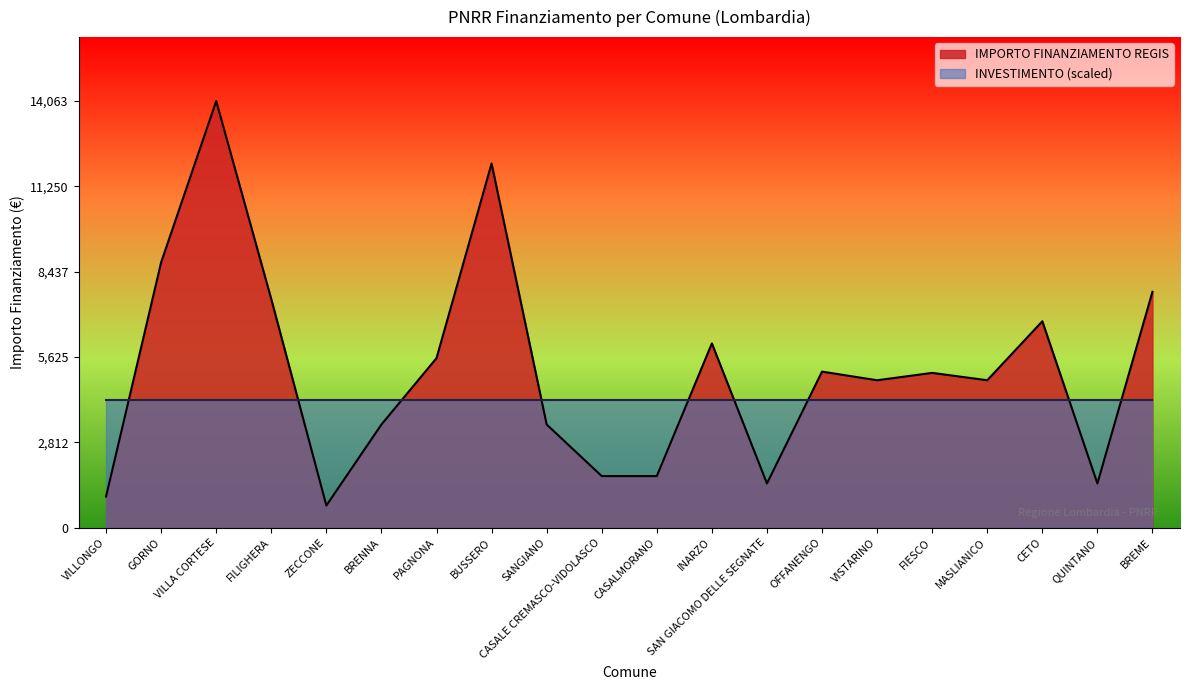

Rank the categories by value from lowest to highest.

ZECCONE, VILLONGO, SAN GIACOMO DELLE SEGNATE, QUINTANO, CASALE CREMASCO-VIDOLASCO, CASALMORANO, BRENNA, SANGIANO, VISTARINO, MASLIANICO, FIESCO, OFFANENGO, PAGNONA, INARZO, CETO, FILIGHERA, BREME, GORNO, BUSSERO, VILLA CORTESE